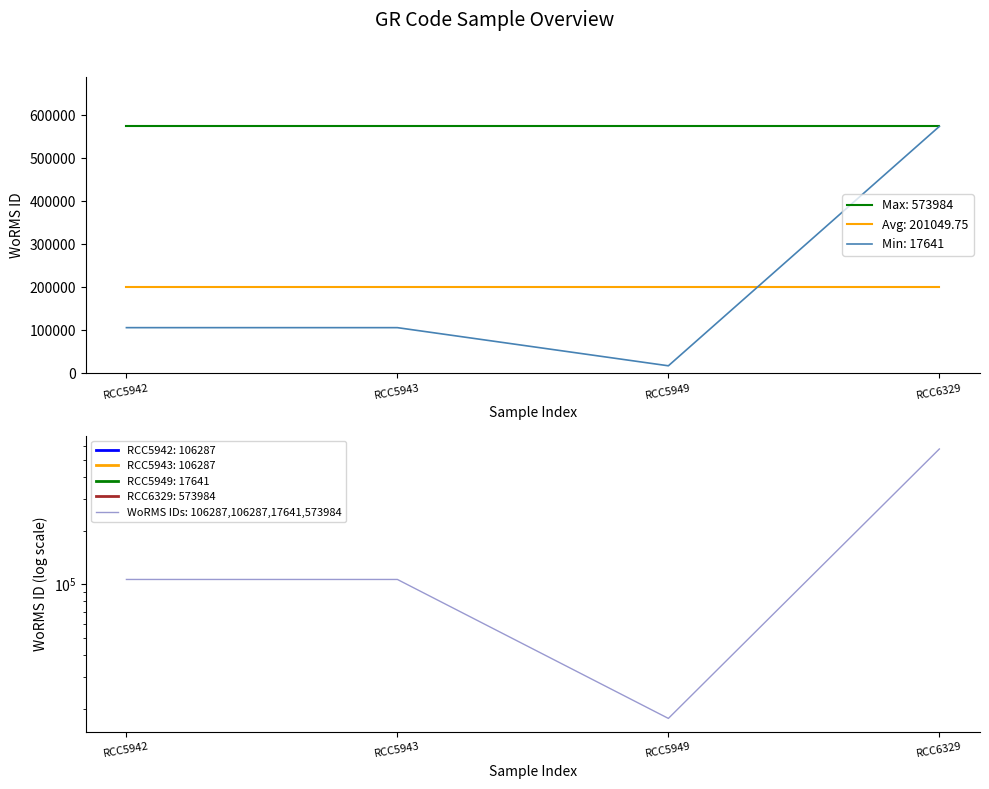

True or false: the data has more than 2 interior local peaks.

False